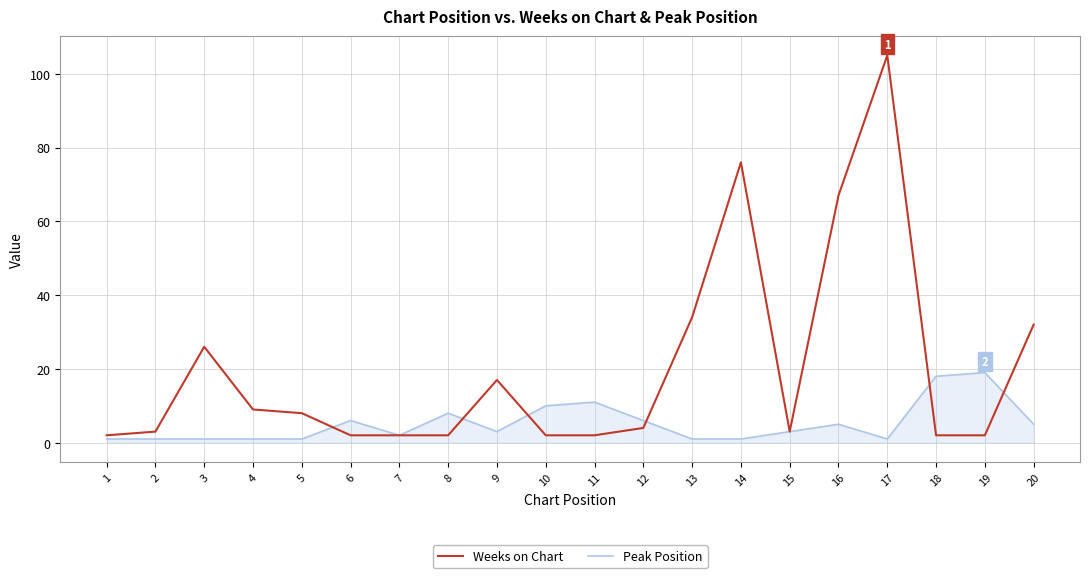

At 18, list the series in order from smallest to largest.

Weeks on Chart, Peak Position